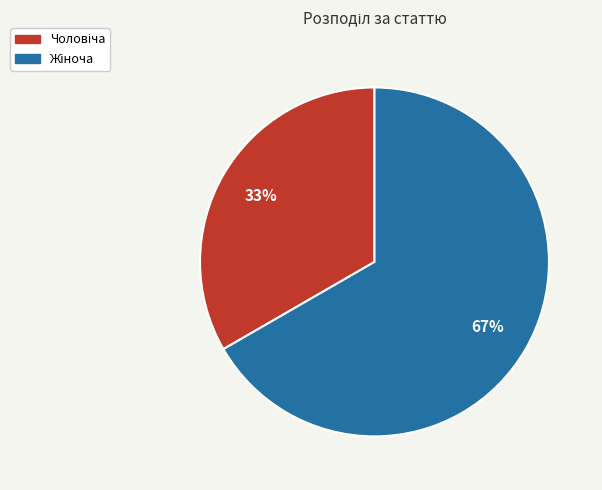

Count the number of slices in the pie.

2